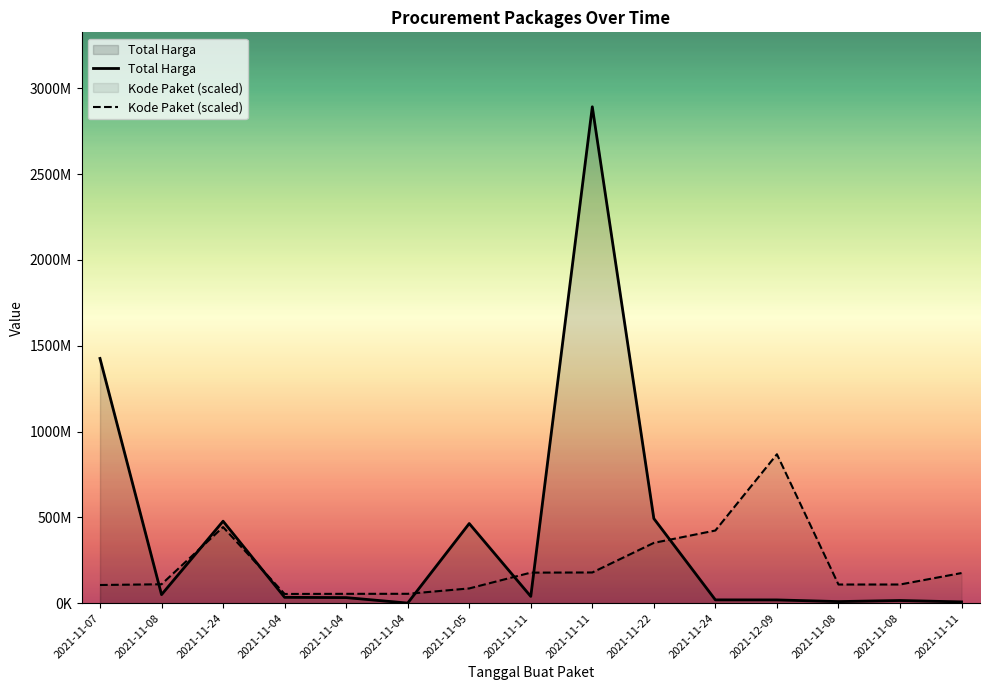

Which series has the largest range (max minus min)?

Total Harga